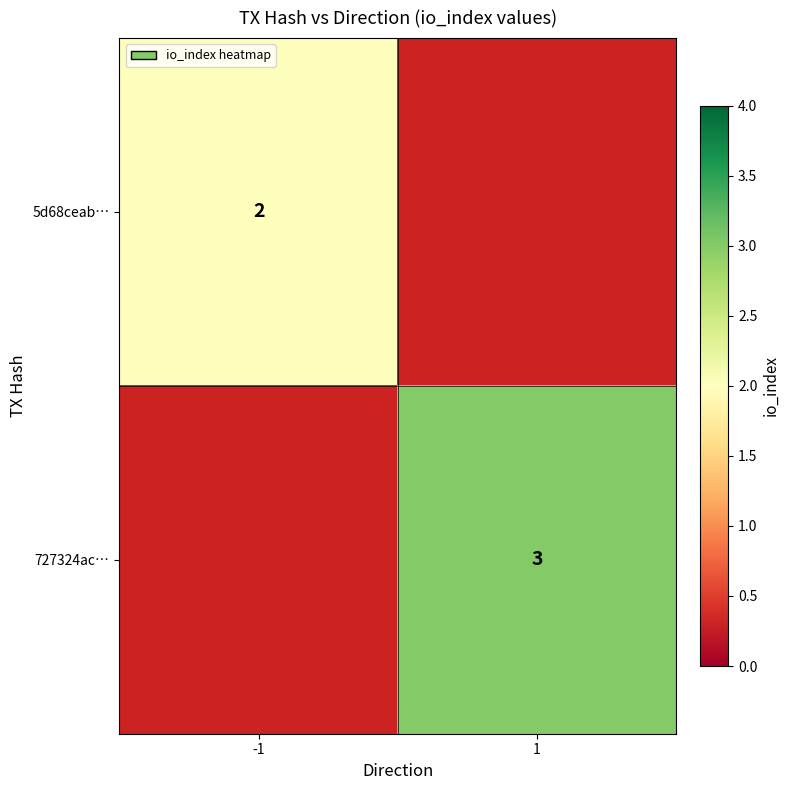

The value of 727324ac… at 1 is 5. True or false?

False